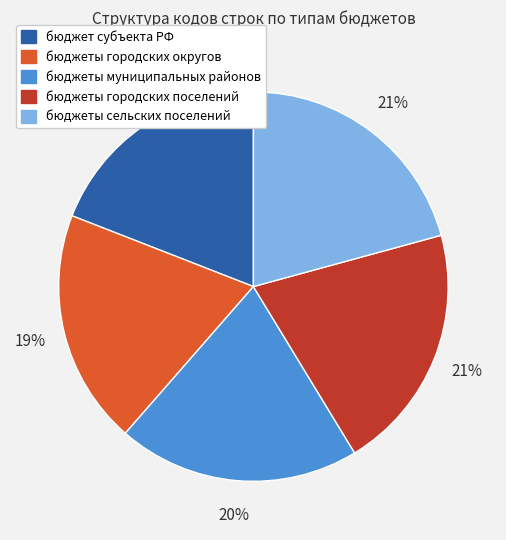

True or false: бюджеты городских поселений accounts for 21% of the total.

True